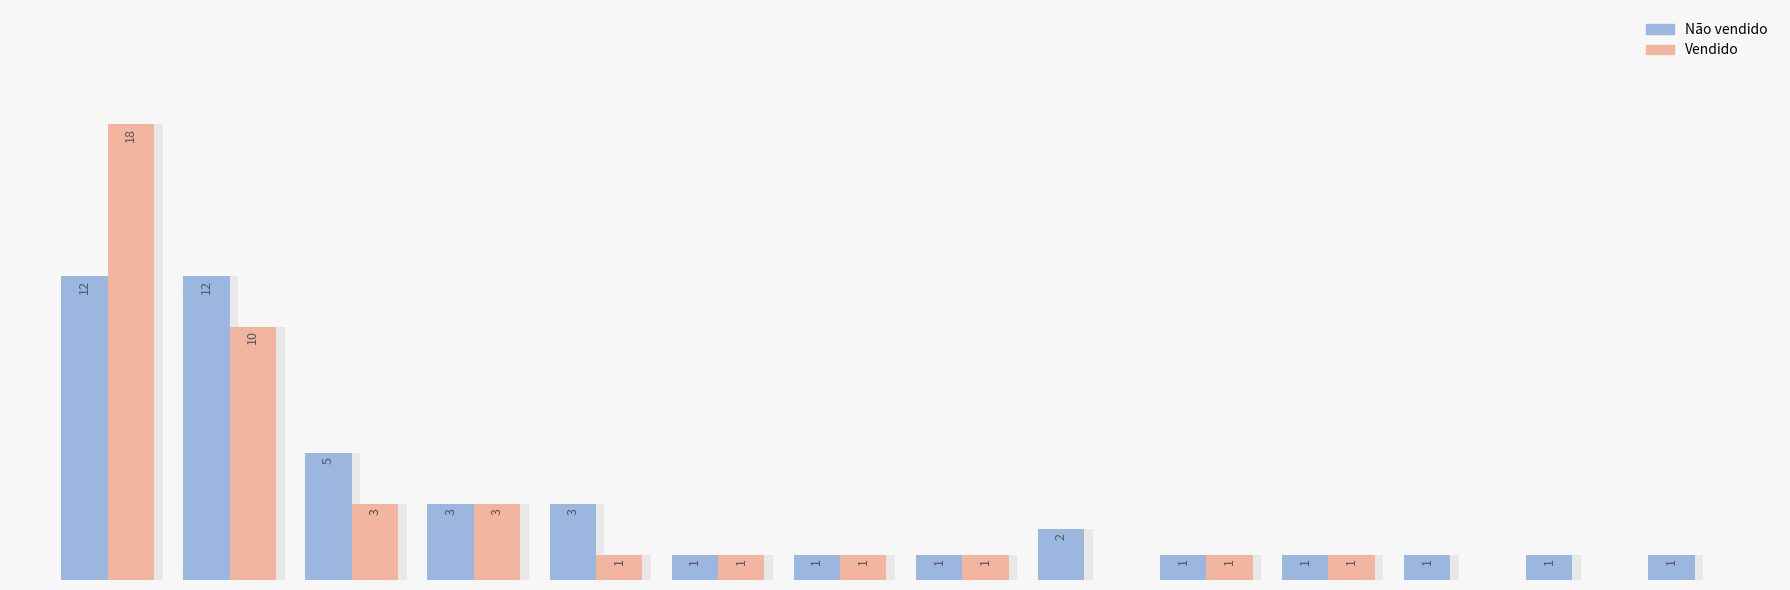

The Vendido series shows 16 at 1. True or false?

False